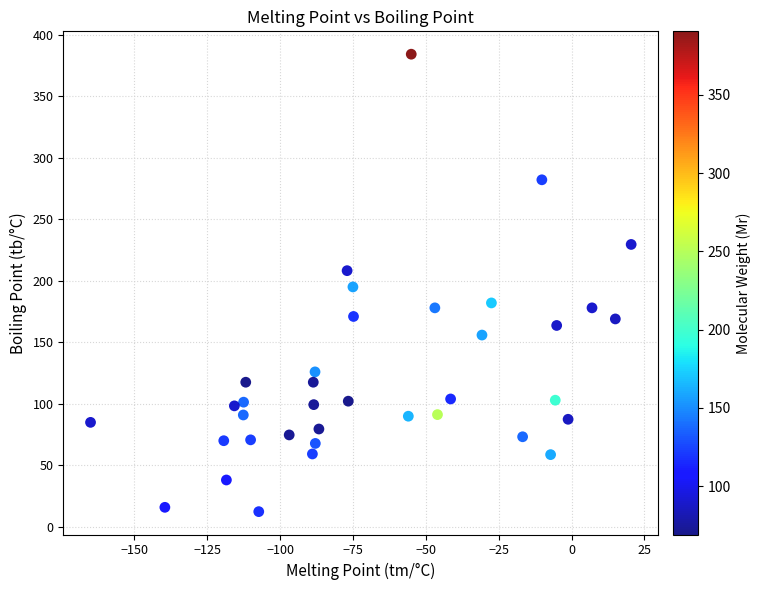

What is the range of X values (max minus min)?

185.4